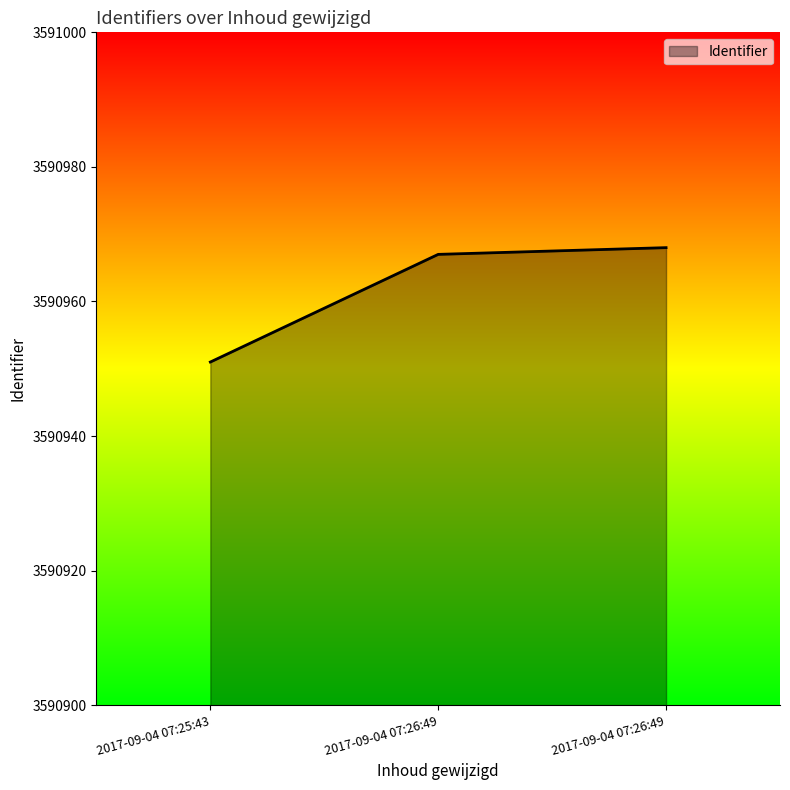

Does the chart display data point markers on the line(s)?

No